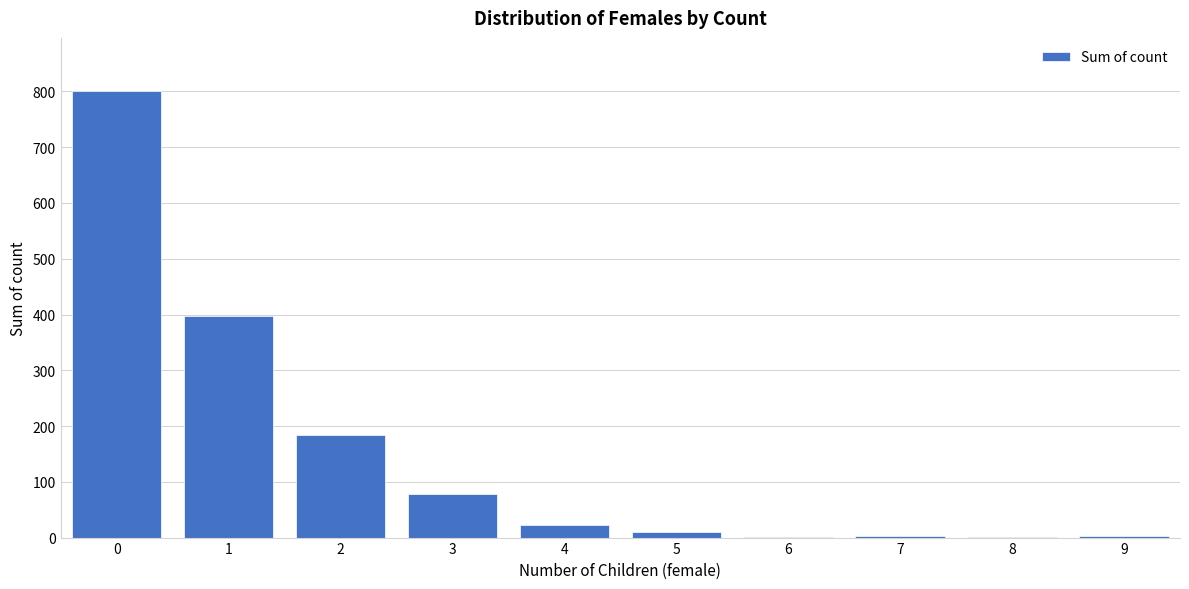

What is the sum of all values?

1500